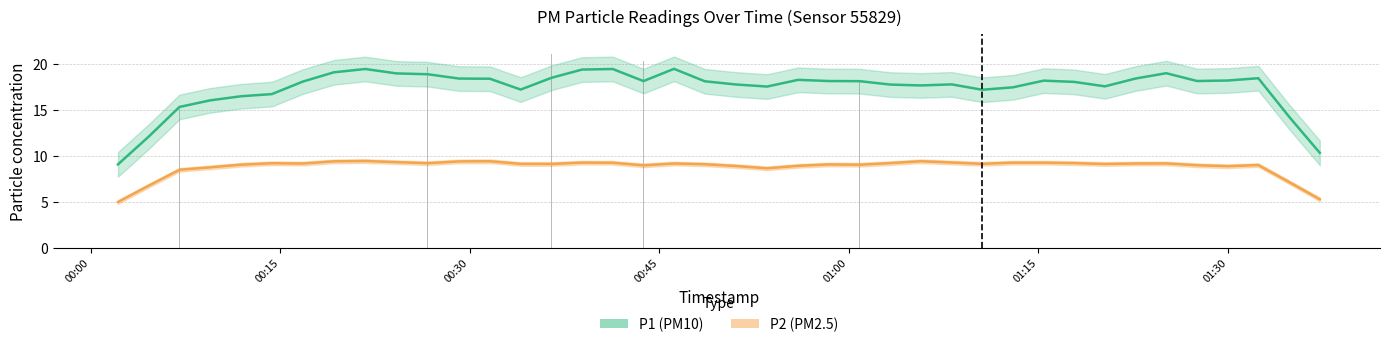

What is the label of the 8th bar from the left?

2024-03-06T00:19:15